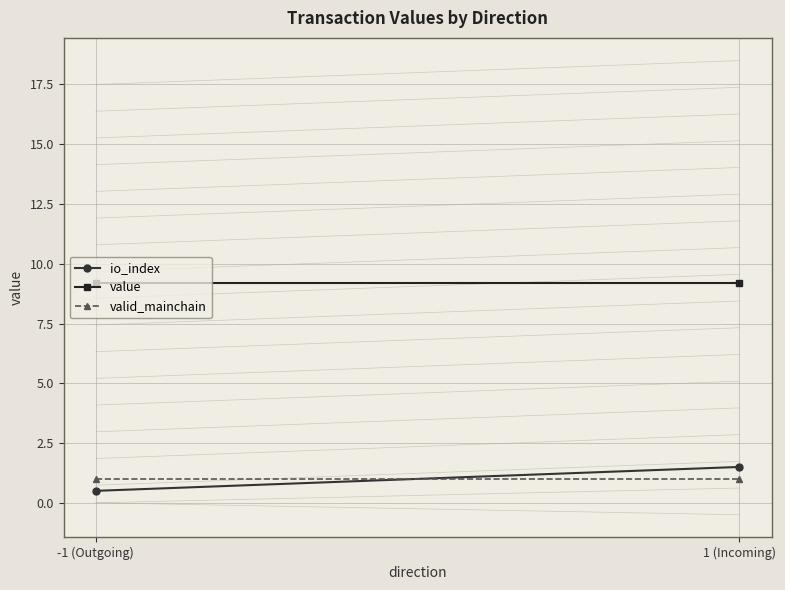

At how many categories does at least one series exceed 4?

2